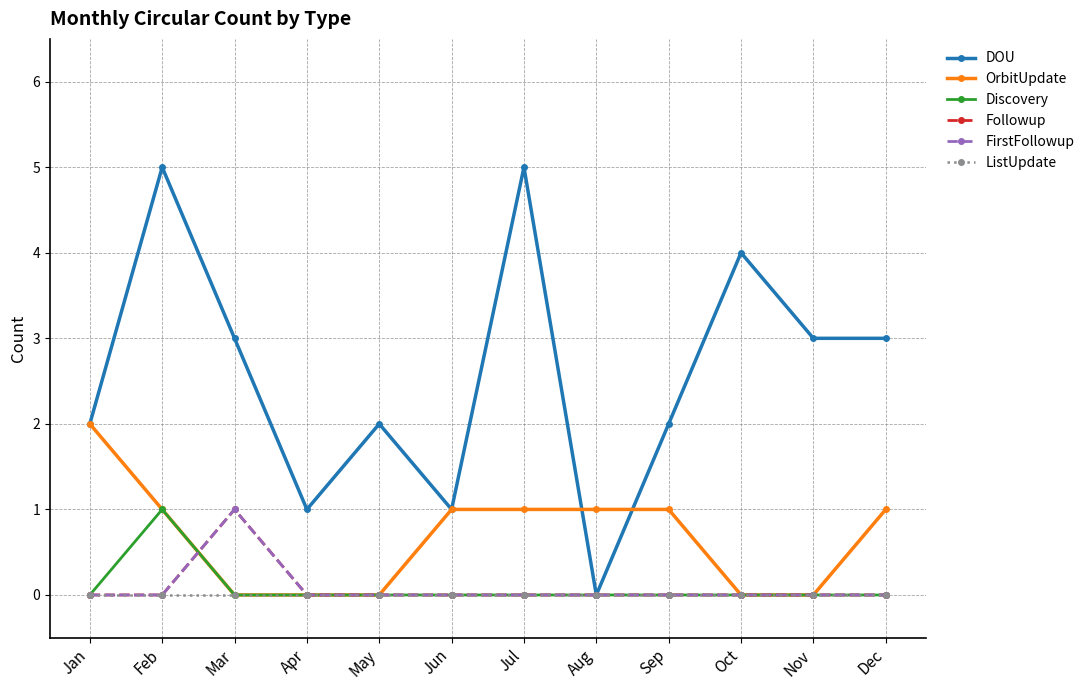

Between Jan and Jun, which series saw the biggest shift?

DOU